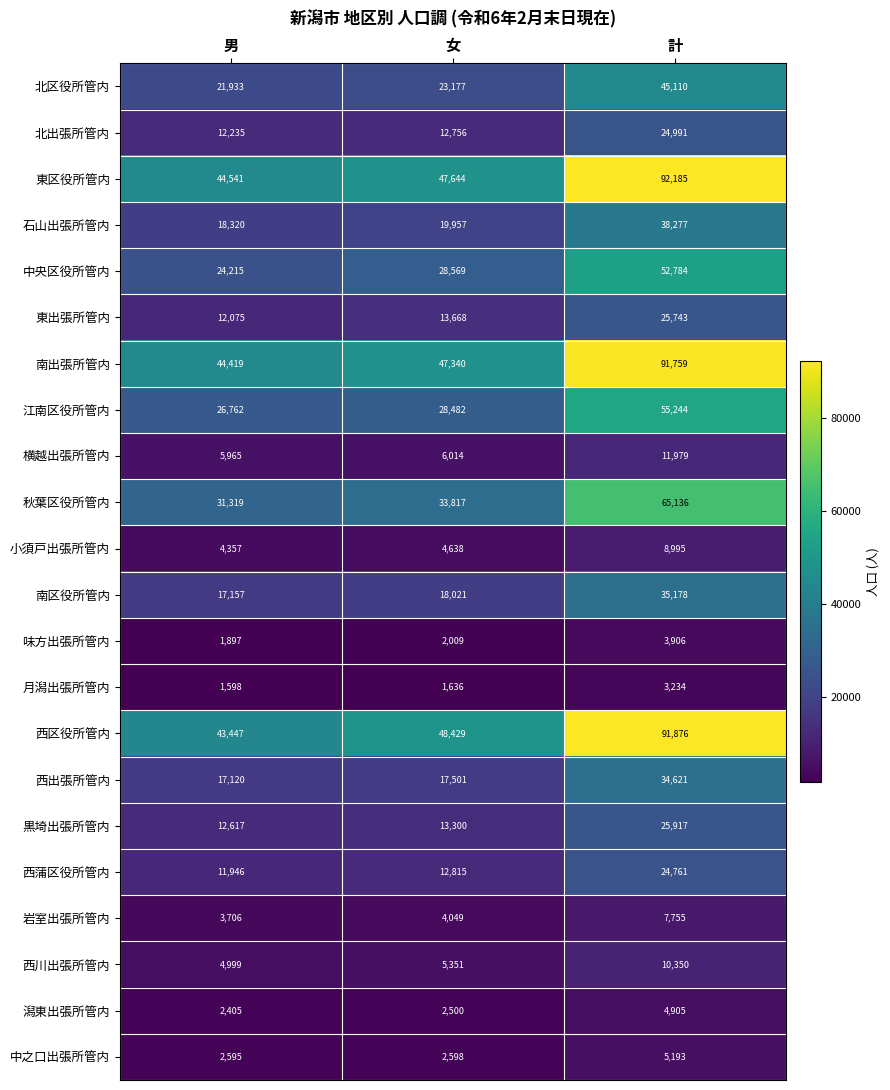

Read the 月潟出張所管内 value at 計, to the nearest 100.

3200